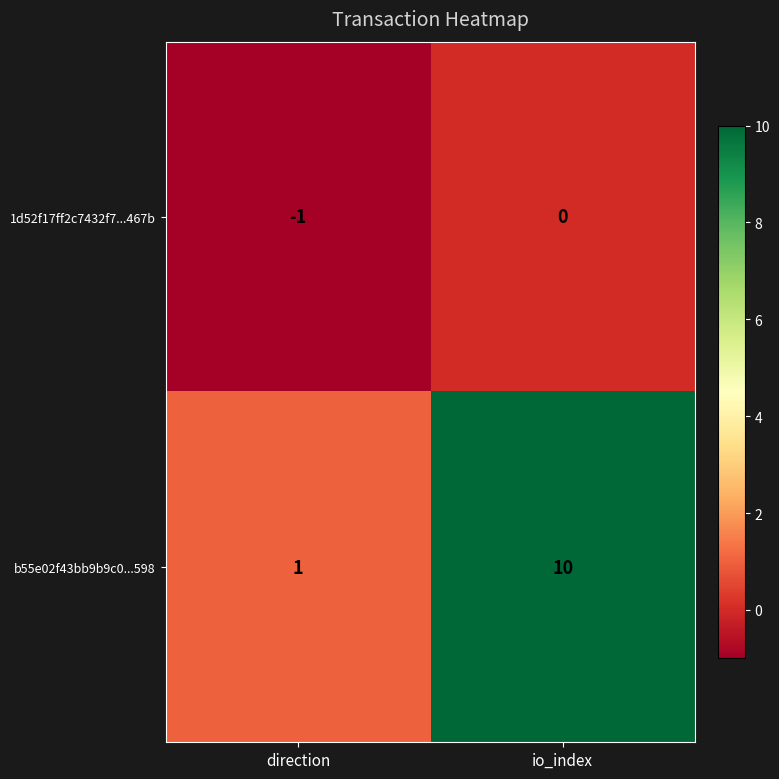

Where is b55e02f43bb9b9c0...598 nearest to the value 5?

direction